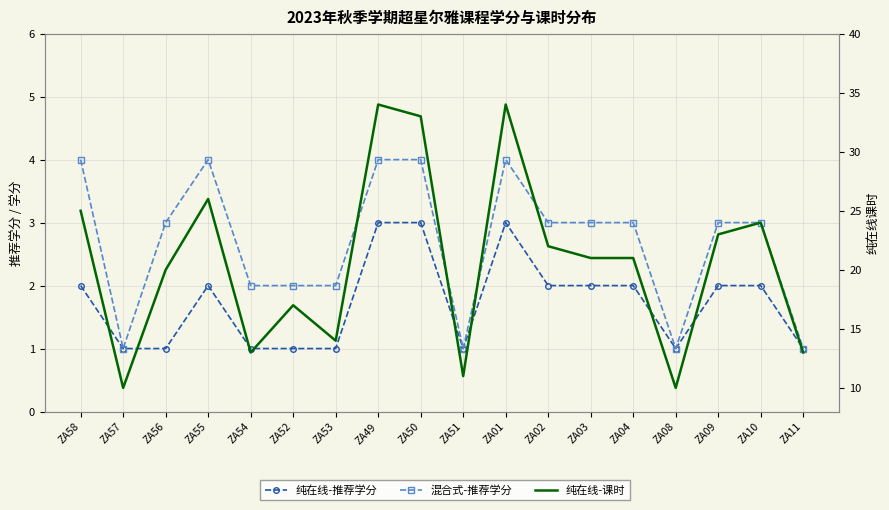

Rank the series at ZA50 from lowest to highest value.

纯在线-推荐学分, 混合式-推荐学分, 纯在线-课时